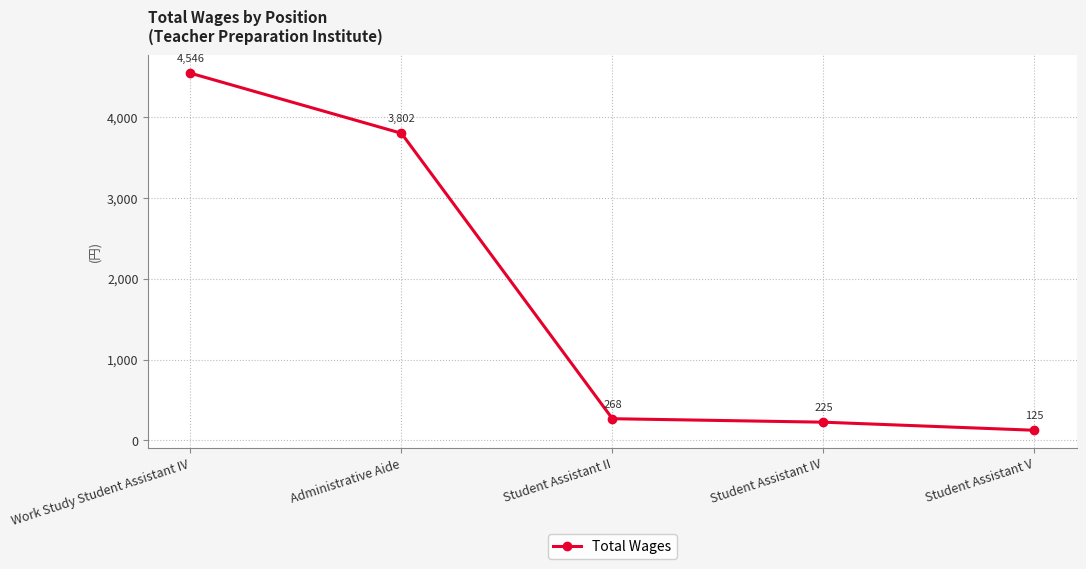

Reading left to right, what are all the values shown in this chart?

4546	3802	268	225	125